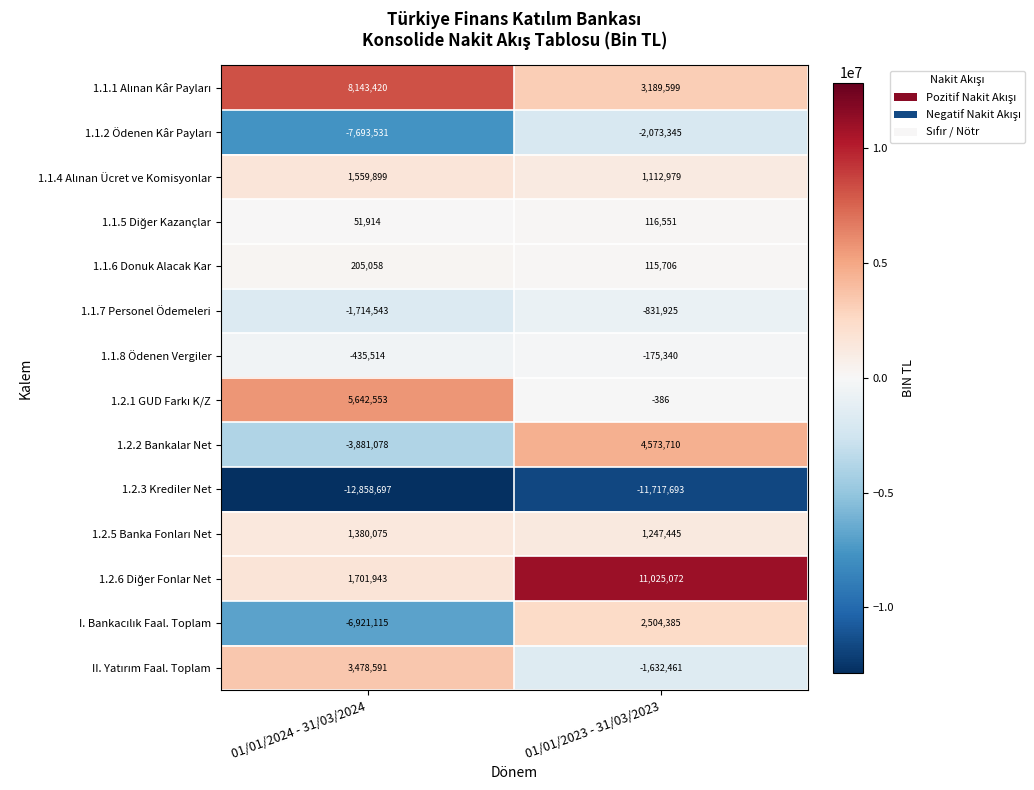

At which category does the chart reach its peak across all series?

01/01/2023 - 31/03/2023